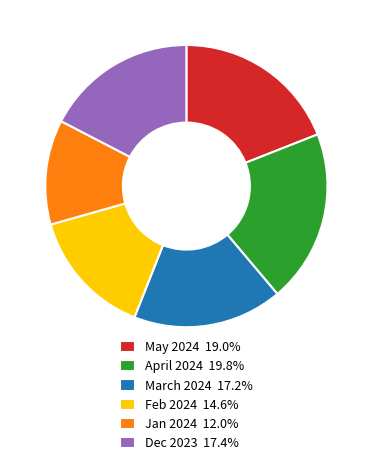

Approximately how many times larger is the value at Dec 2023 17.4% compared to Feb 2024 14.6%?

1.2